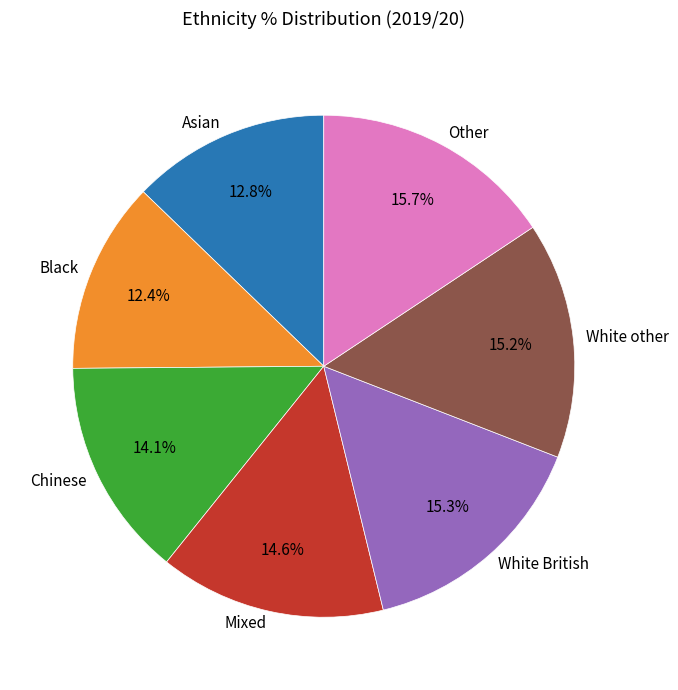

How much of the chart is everything except White other?

84.8%